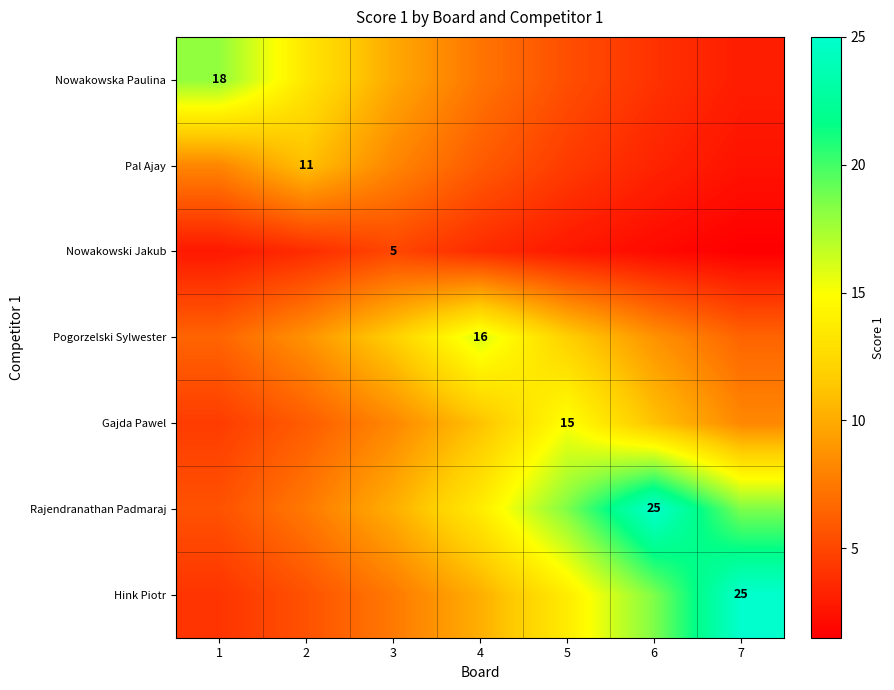

Is the value of Pogorzelski Sylwester at 6 greater than the value of Pal Ajay at 1?

Yes